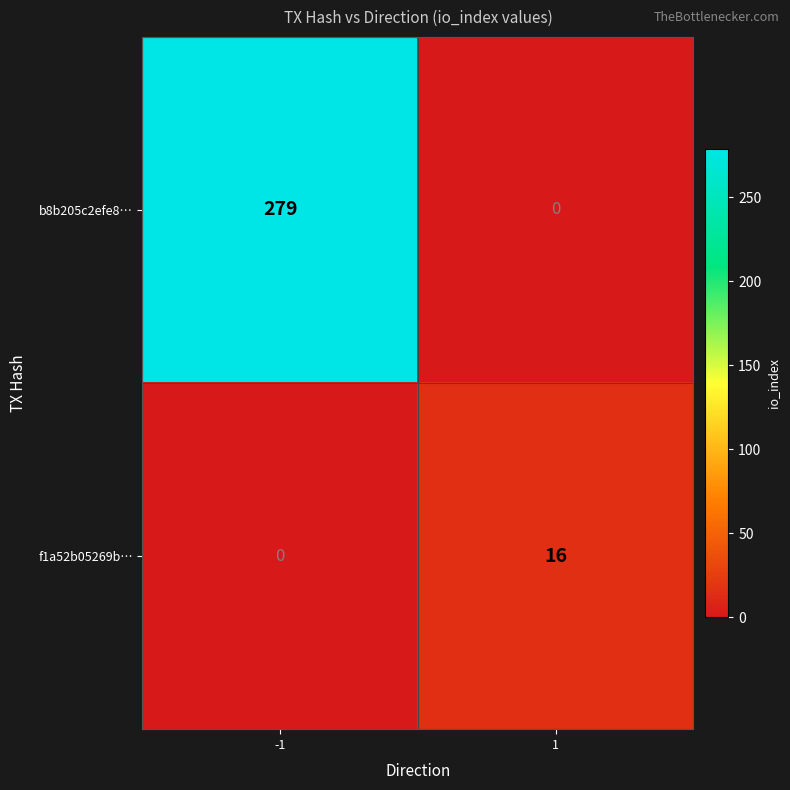

Which series has the largest total across all categories?

b8b205c2efe8…